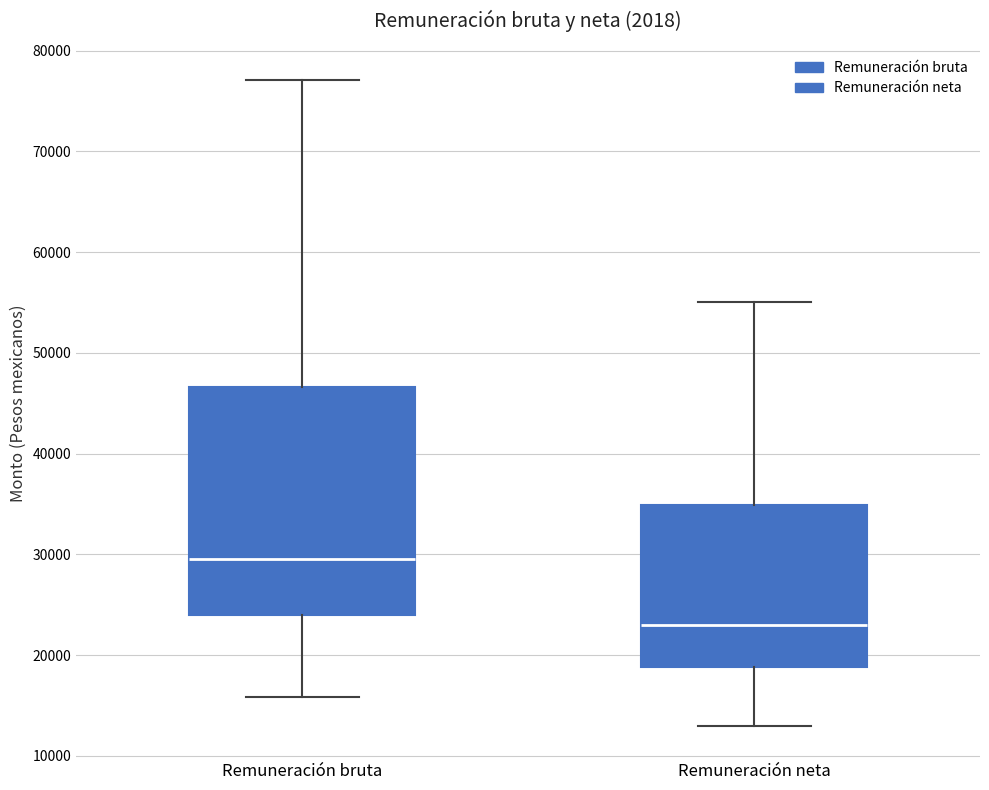

Where does the lower whisker of the box for Remuneración bruta end on the y-axis? The values are not printed on the chart, so give them approximately, as read against the axis.

16000